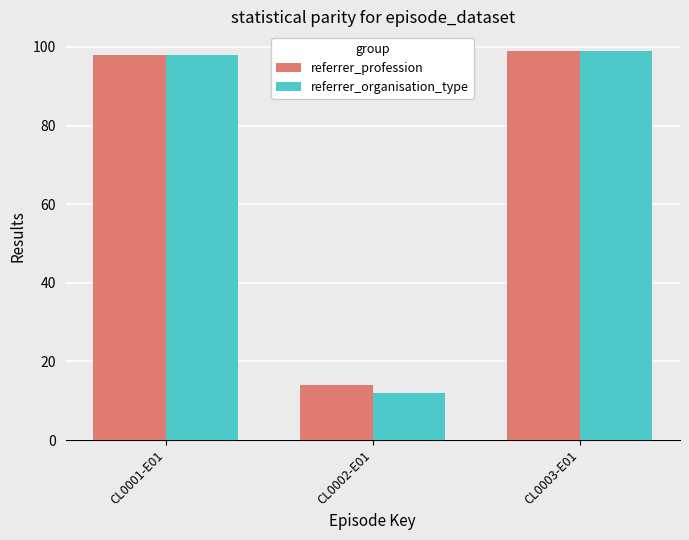

At which category does the chart reach its minimum across all series?

CL0002-E01